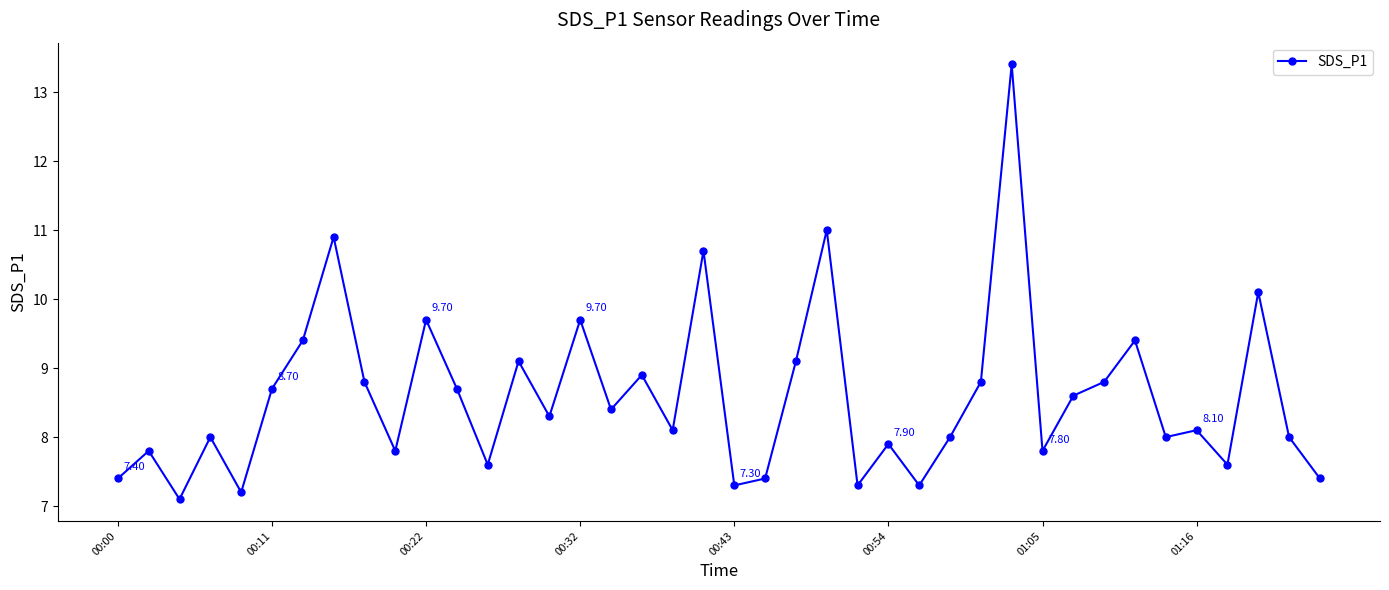

What is the sum of all values?

343.6